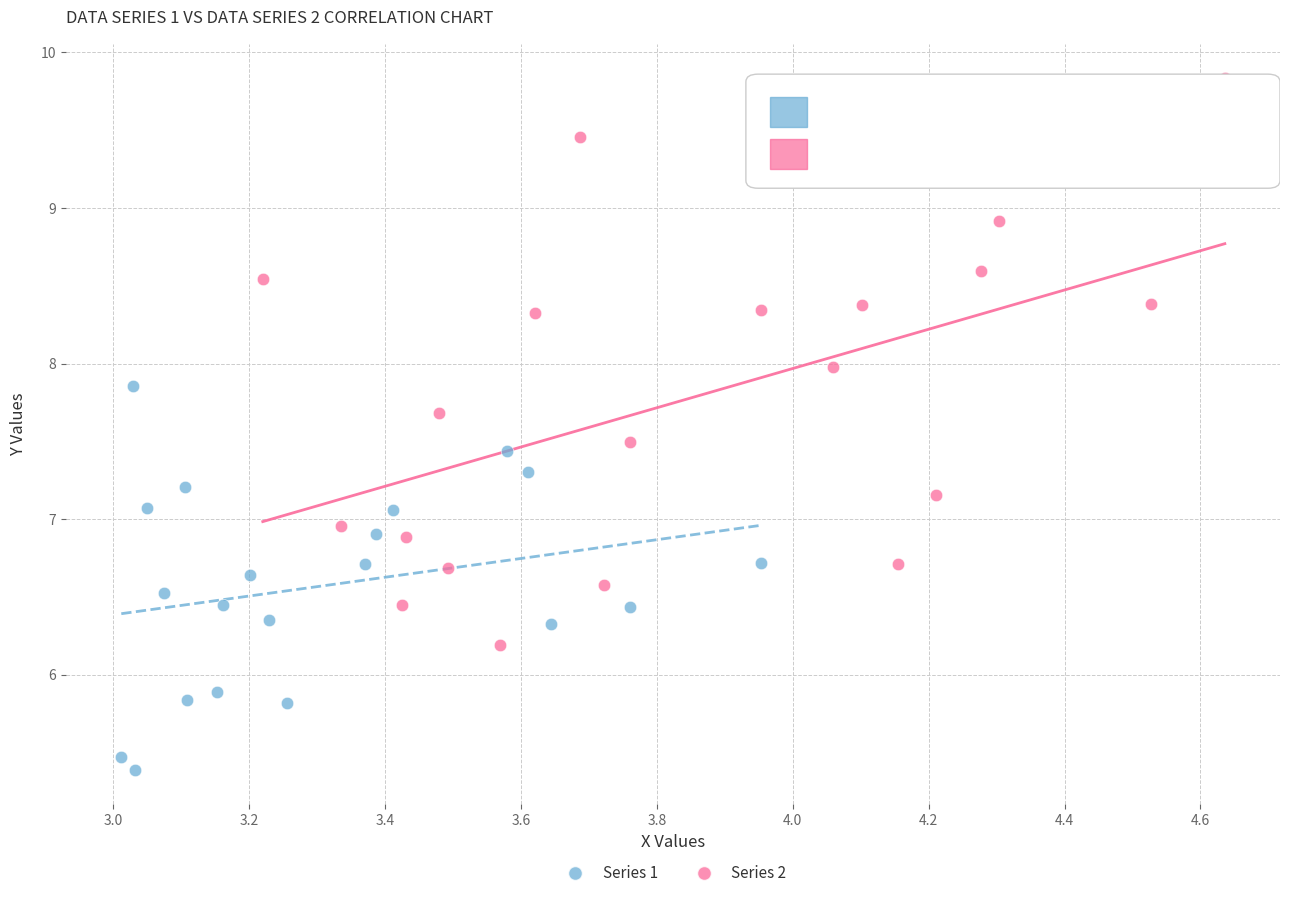

Which series has the largest Y range (max minus min)?

Series 2